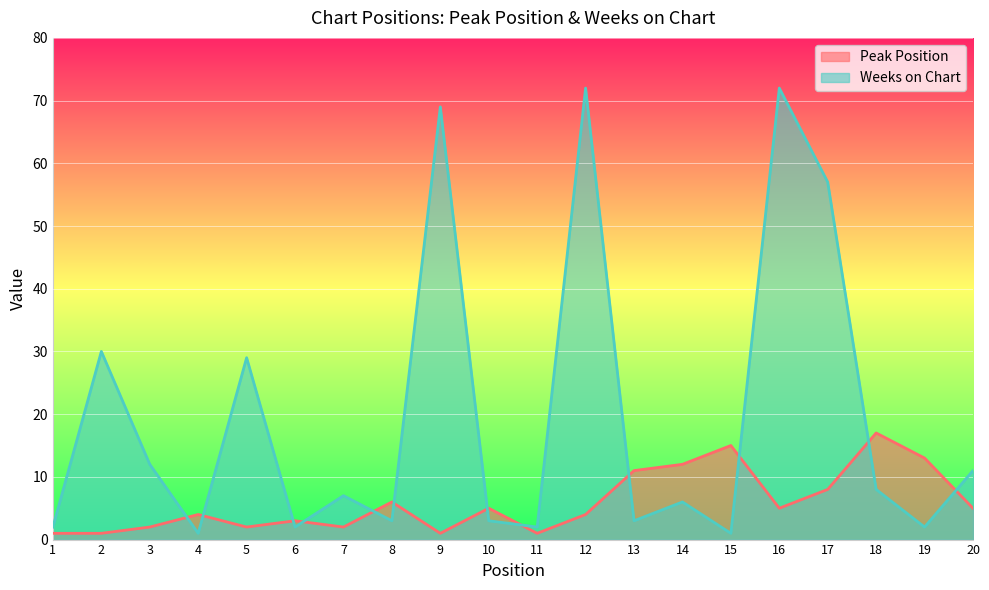

Reading left to right, transcribe all the data shown in this chart.

Peak Position: 1	1	2	4	2	3	2	6	1	5	1	4	11	12	15	5	8	17	13	5
Weeks on Chart: 2	30	12	1	29	2	7	3	69	3	2	72	3	6	1	72	57	8	2	11